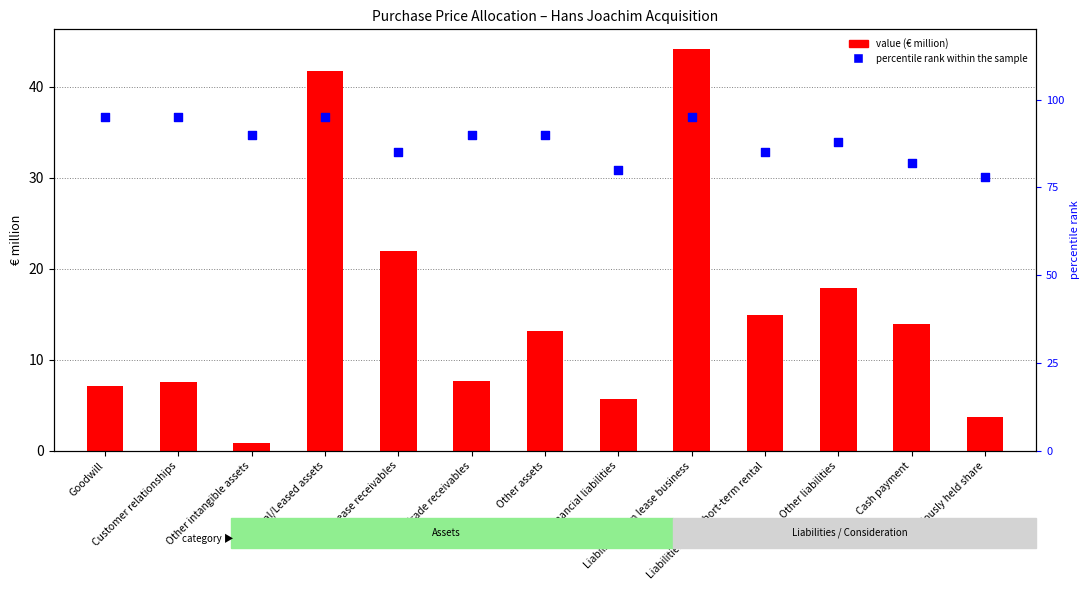

What are all the series names shown in the legend?

value (€ million), percentile rank within the sample